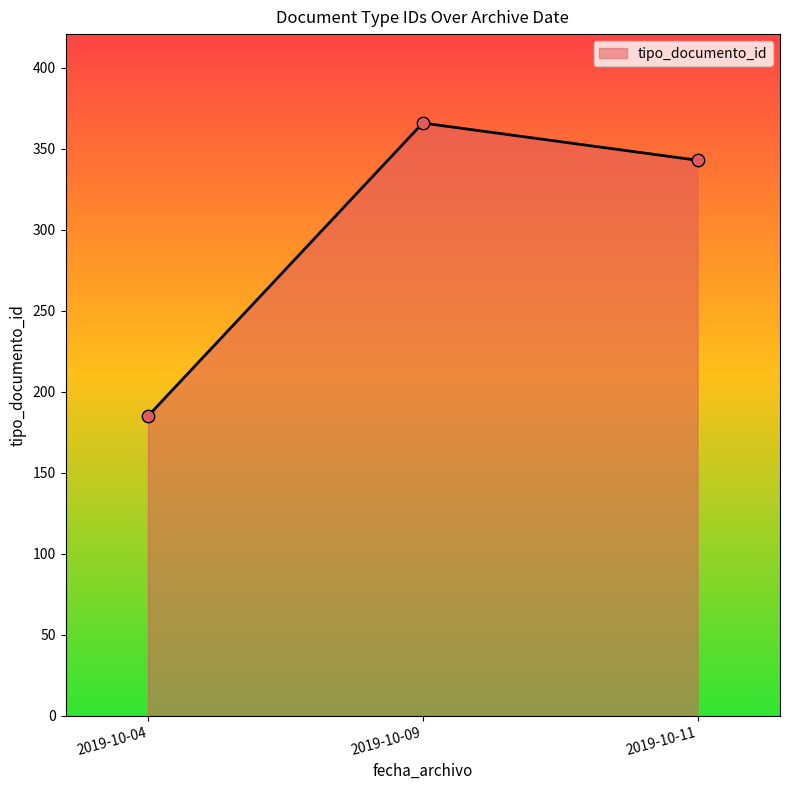

Which has a higher value, 2019-10-11 or 2019-10-04?

2019-10-11